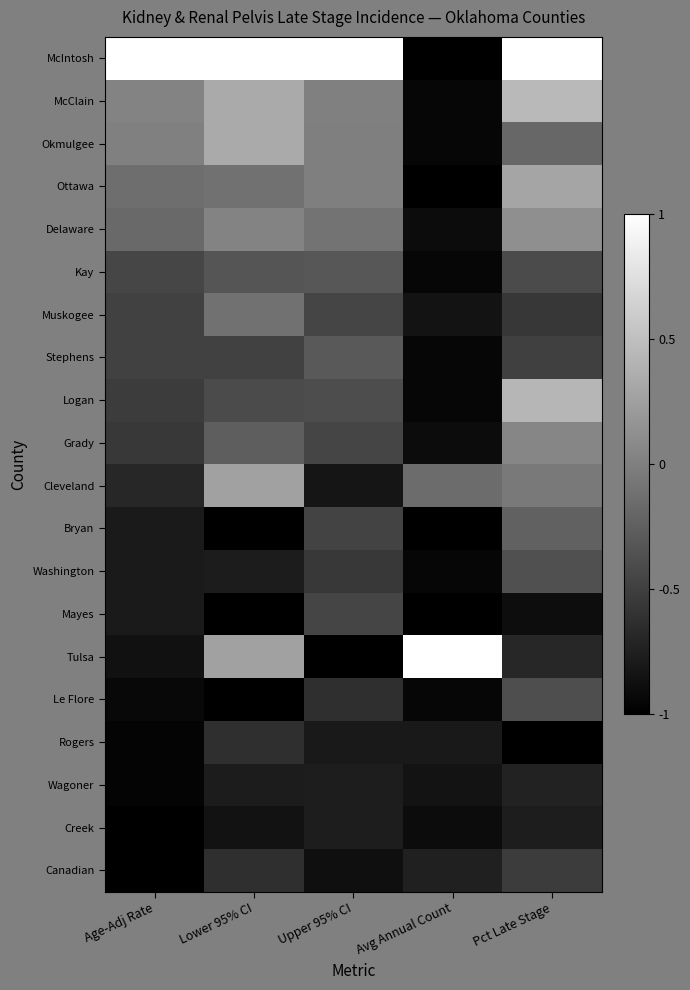

What is the spread (max minus min) of values at Avg Annual Count?

2.0